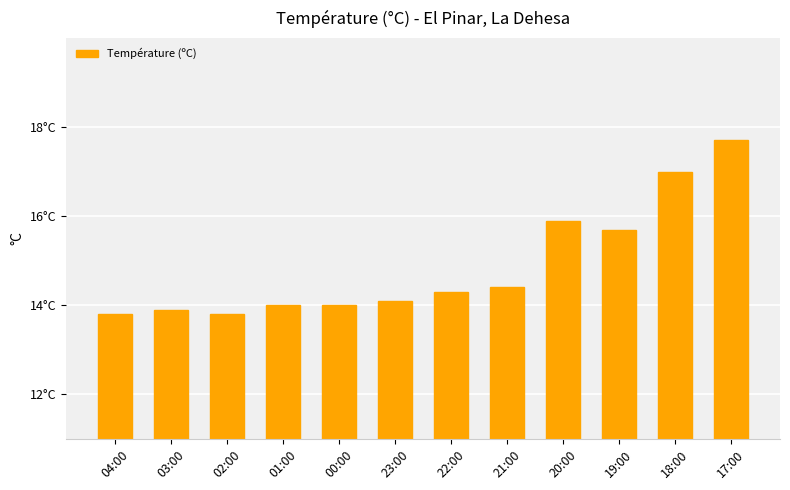

Rank the categories by value from highest to lowest.

17:00, 18:00, 20:00, 19:00, 21:00, 22:00, 23:00, 01:00, 00:00, 03:00, 04:00, 02:00